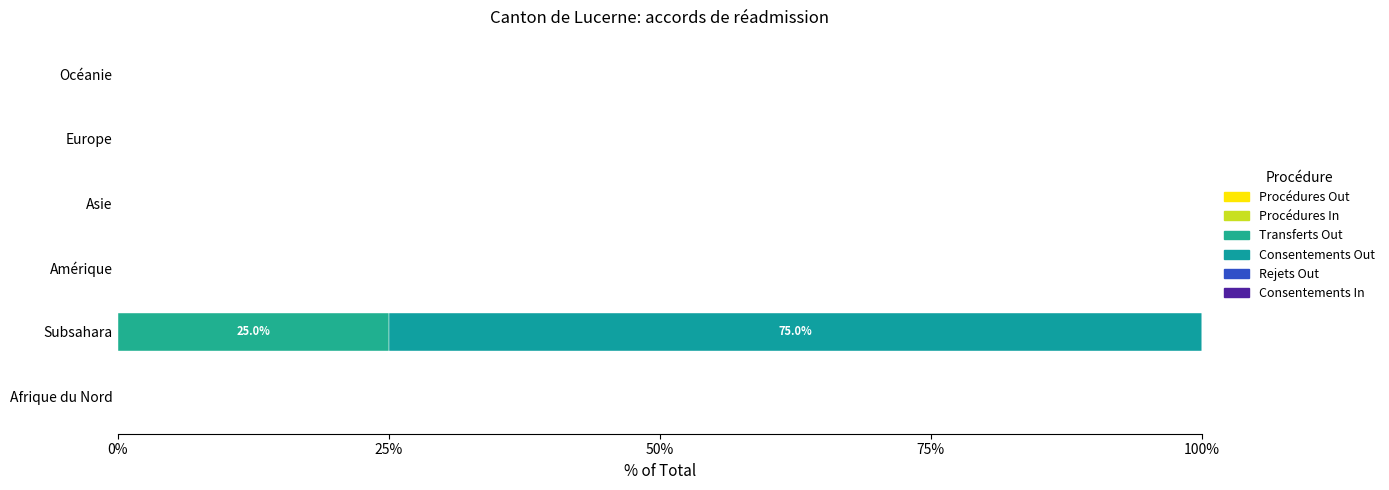

What is the sum of all Consentements Out values?

75.0